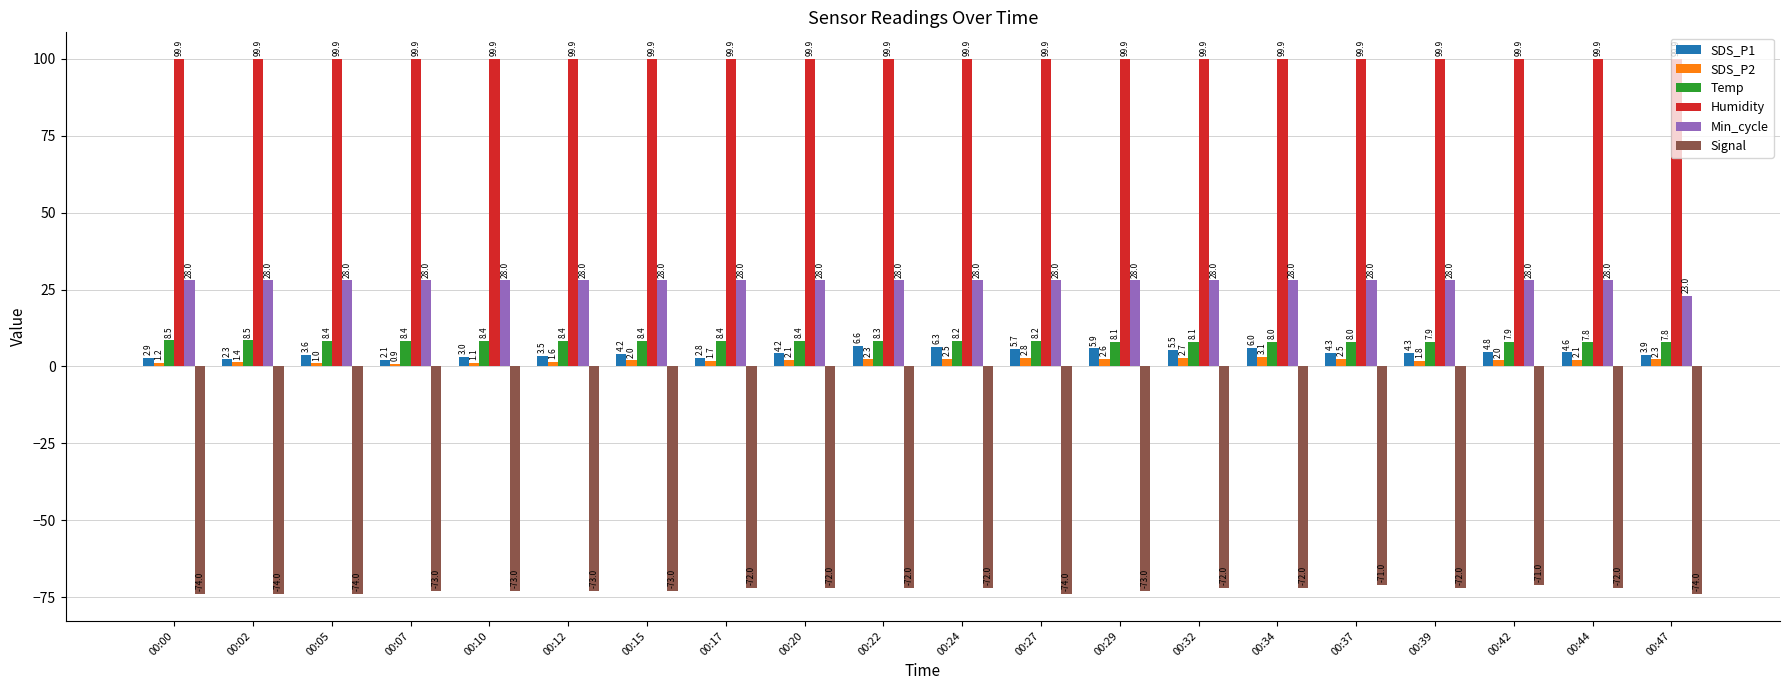

At 00:34, list the series in order from largest to smallest.

Humidity, Min_cycle, Temp, SDS_P1, SDS_P2, Signal